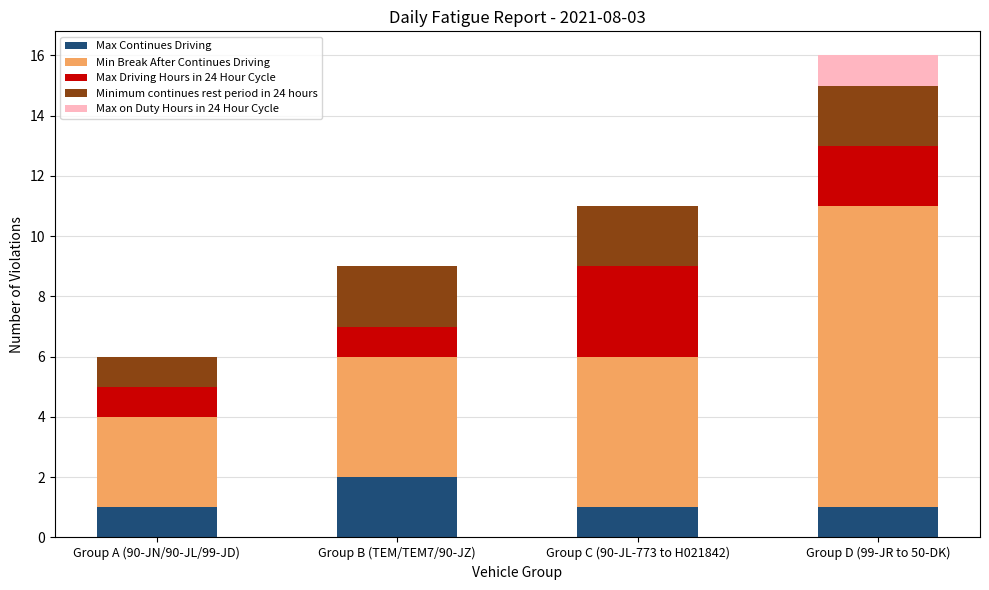

What is the sum of the Max Continues Driving values at Group B (TEM/TEM7/90-JZ) and Group C (90-JL-773 to H021842)?

3